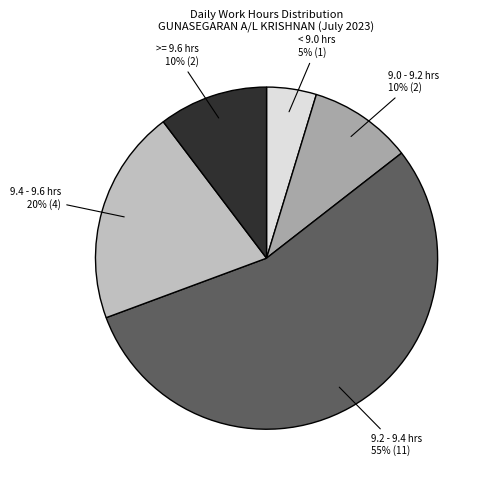

Is there any slice that represents more than half of the pie?

Yes